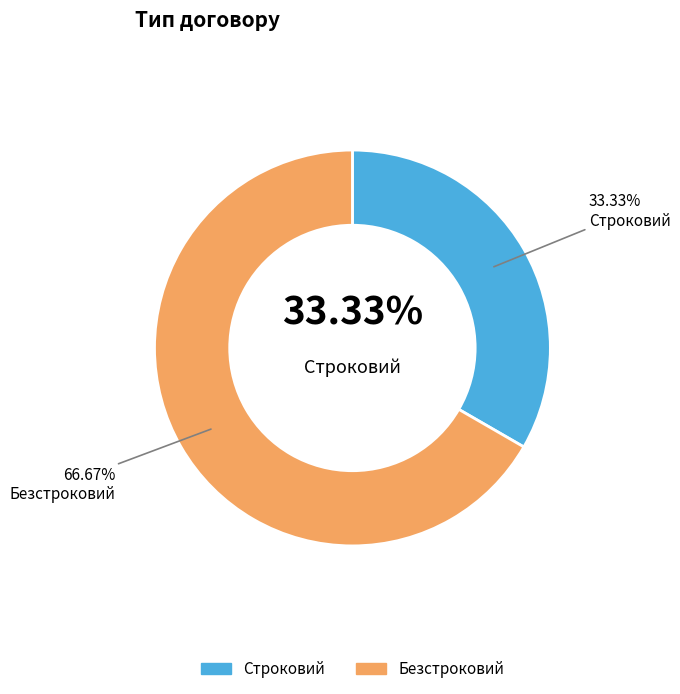

To the nearest percent, what is the difference between the largest and smallest slice percentages?

33%